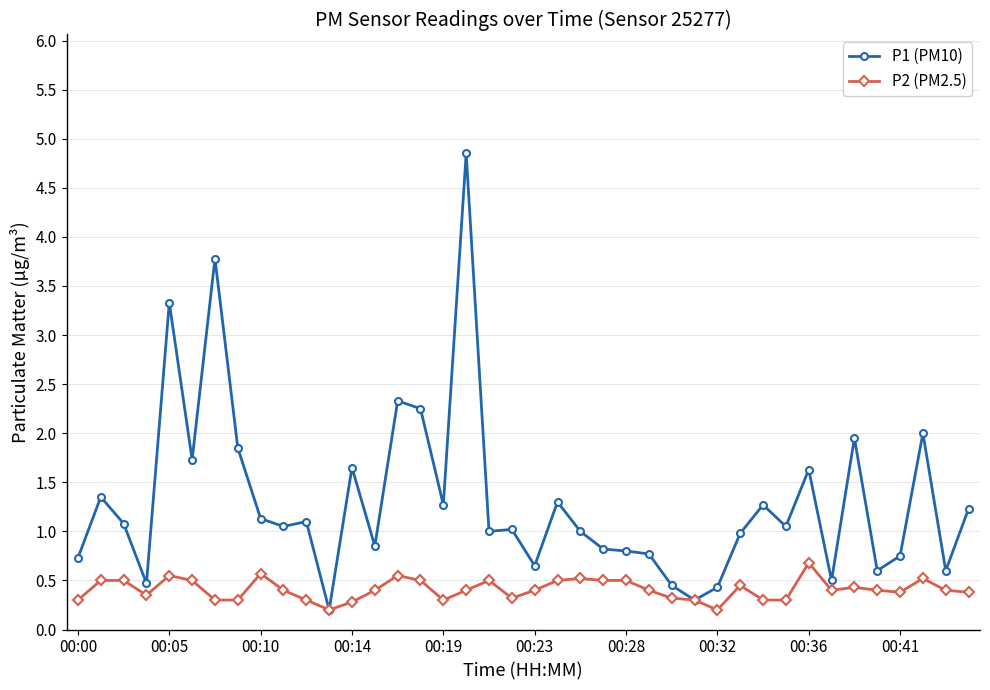

What is the sum of all P2 (PM2.5) values?

16.3